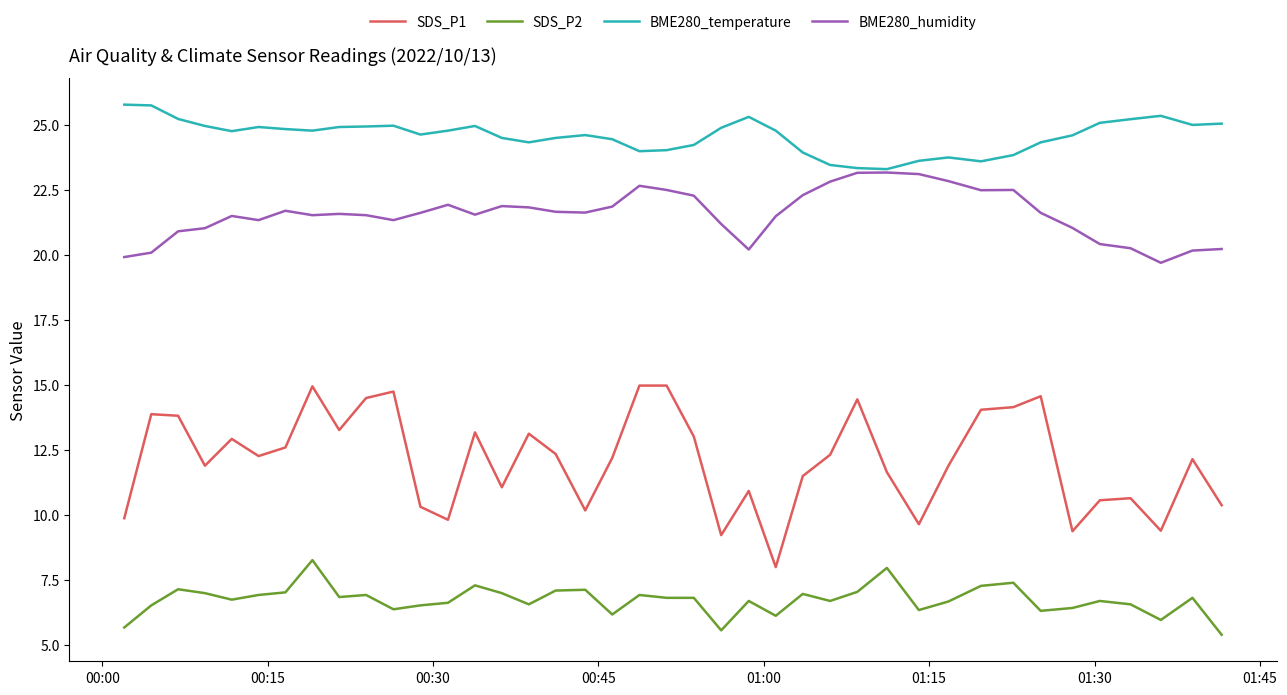

What is the maximum value for BME280_humidity?

23.2